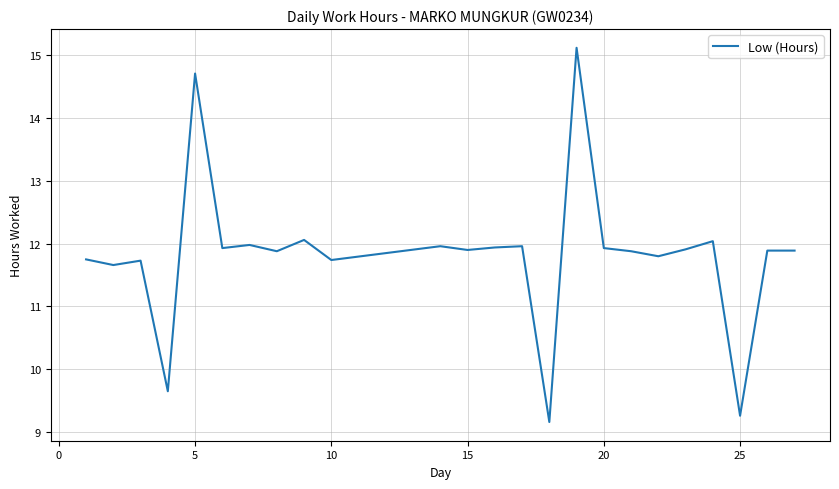

What is the maximum value shown in the chart?

15.1